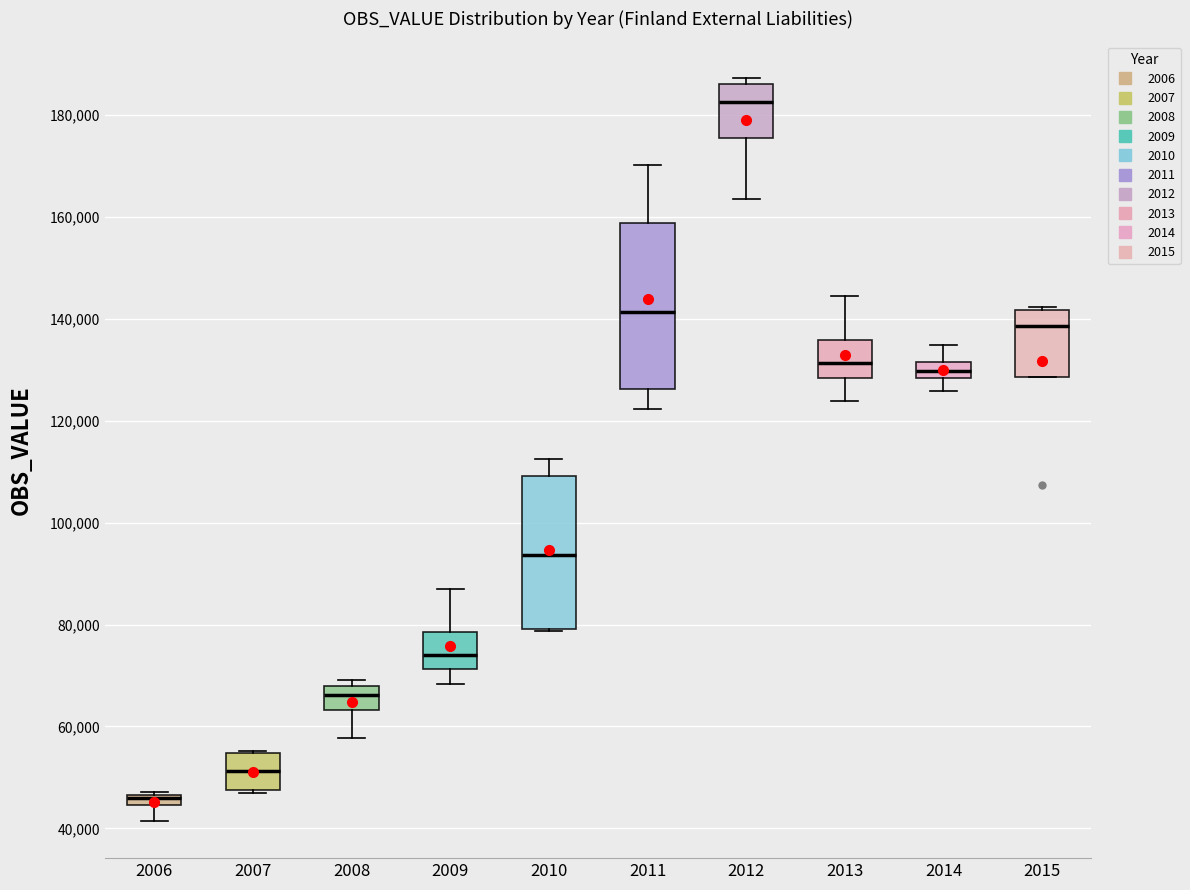

Where does the median line of the box at x = 2010 sit on the y-axis? The values are not printed on the chart, so give them approximately, as read against the axis.

94000